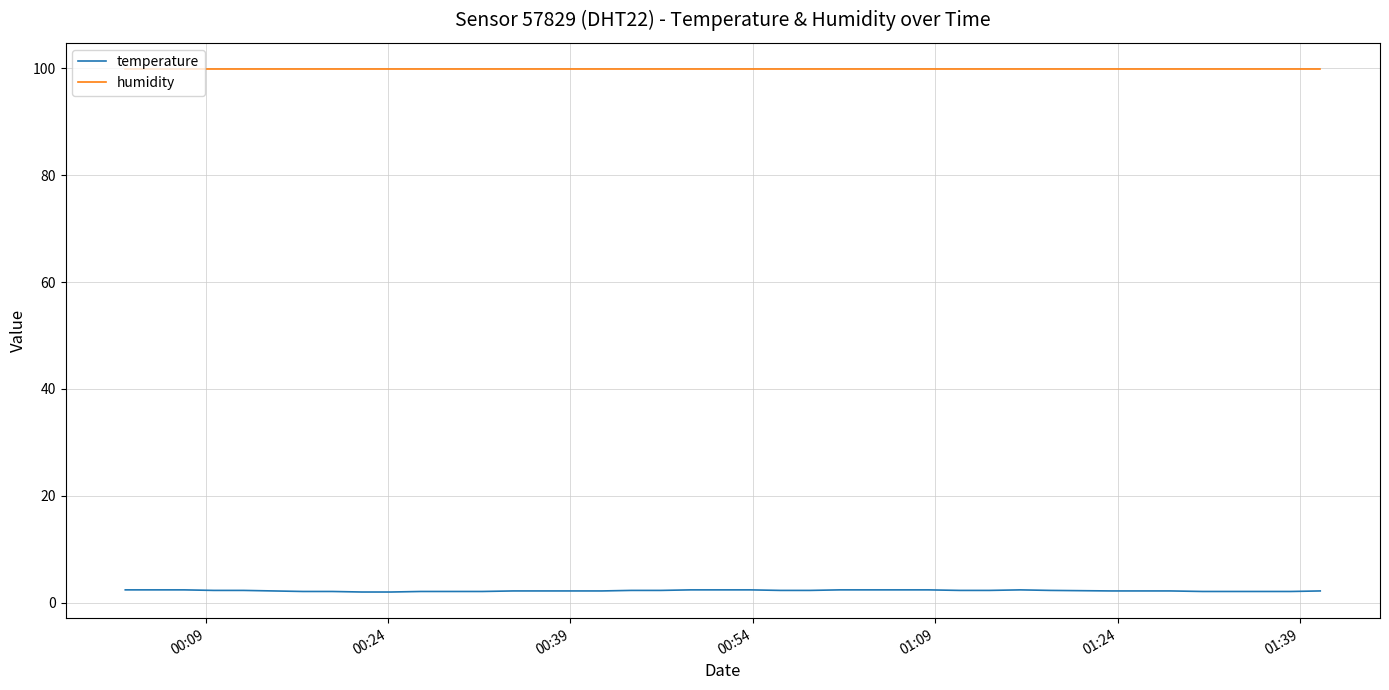

Rank the series by their average value, from lowest to highest.

temperature, humidity